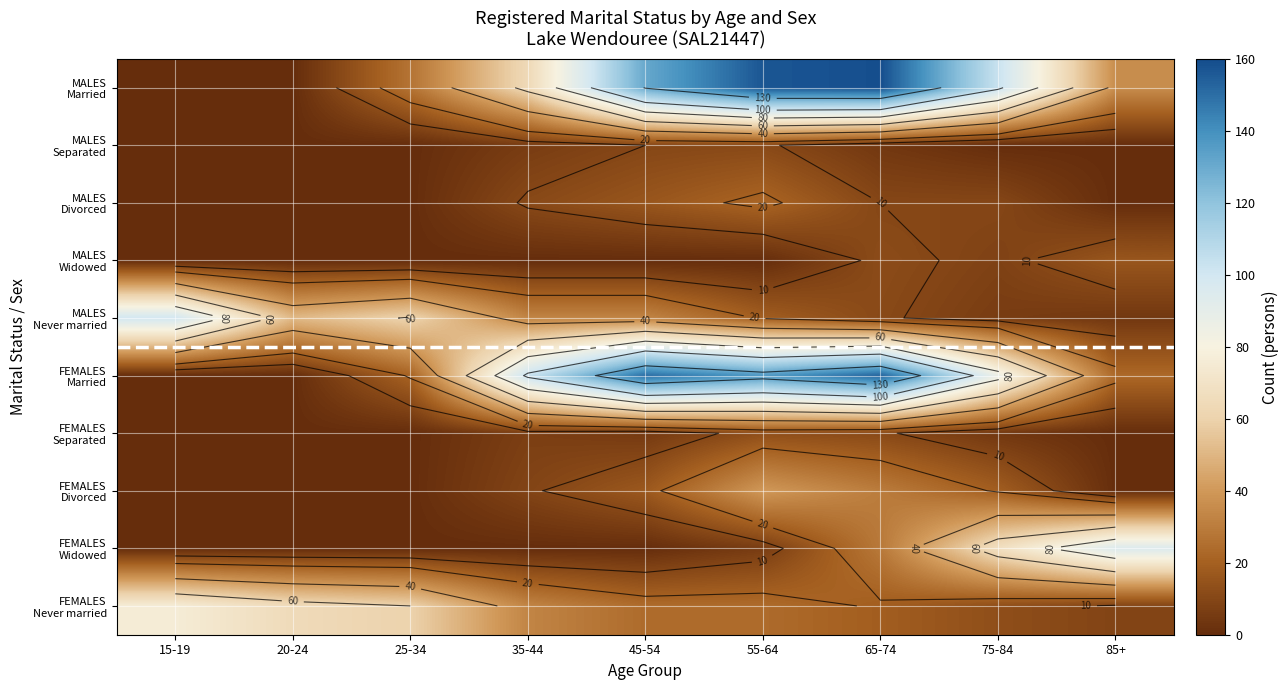

What is the maximum value for MALES Never married?

100